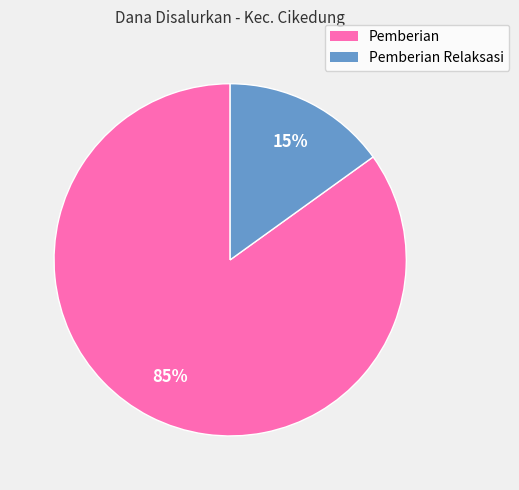

How many segments does this pie chart have?

2